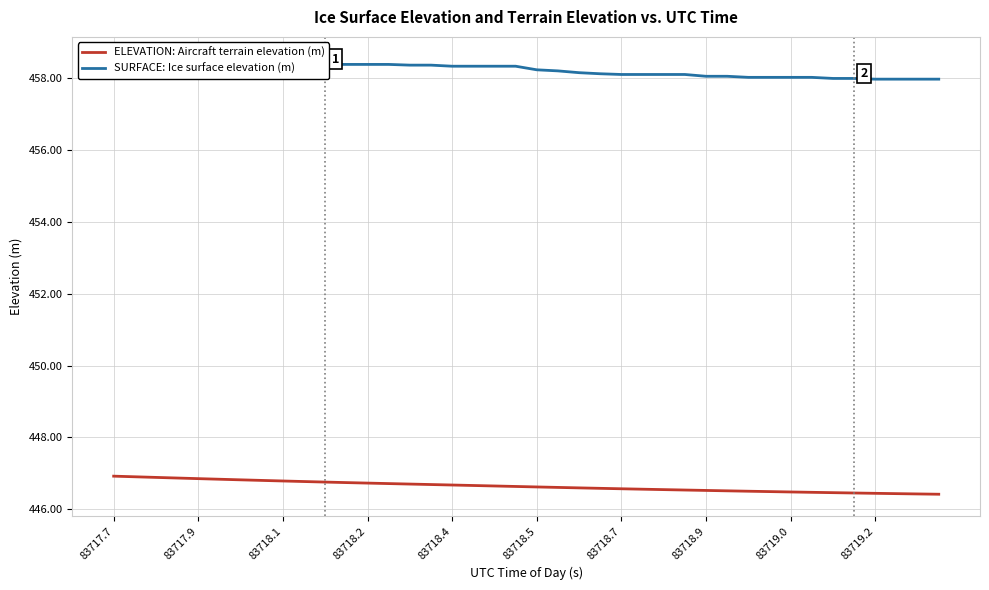

True or false: ELEVATION: Aircraft terrain elevation (m) has more than 1 interior local peaks.

False